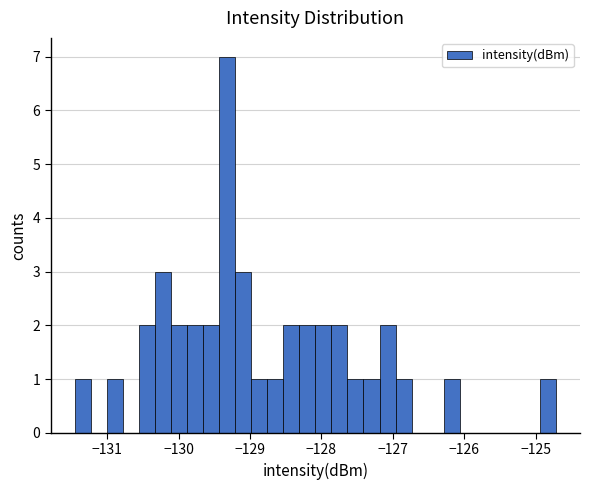

Read against the x-axis, roughly where is the centre of the tallest bar?

-129.3